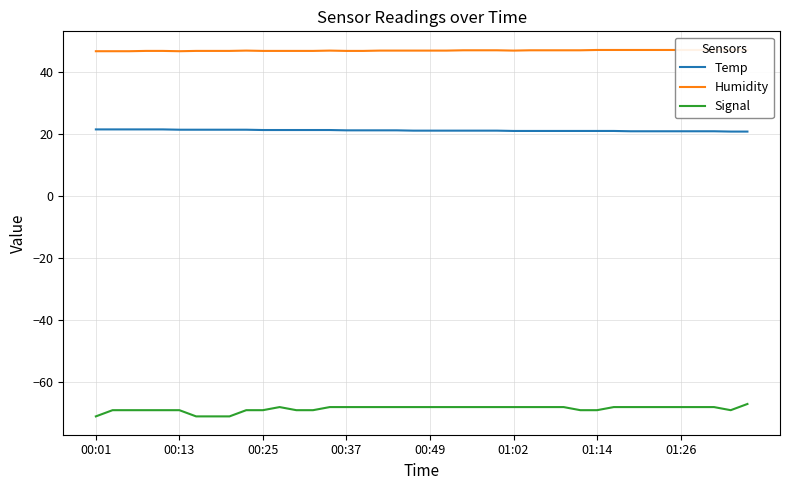

At which label does Humidity reach its minimum?

00:01